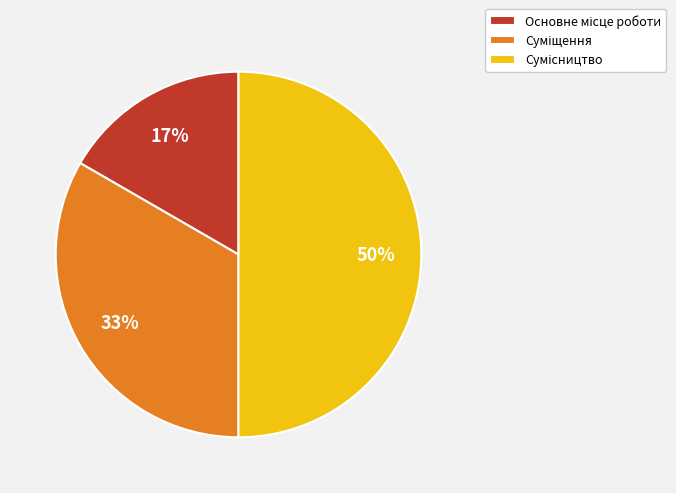

To the nearest percent, what is the average slice percentage?

33%